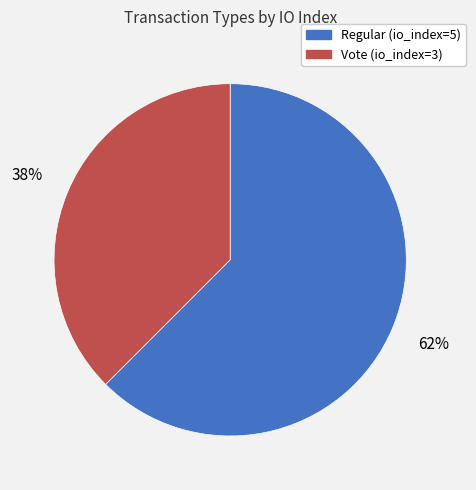

To the nearest percent, what is the average slice percentage?

50%